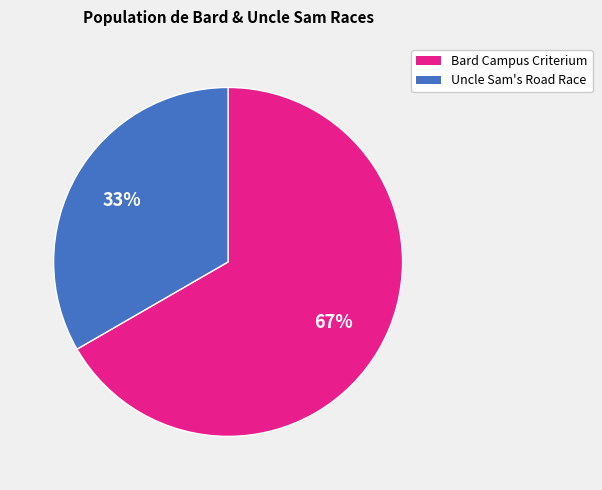

How many segments does this pie chart have?

2